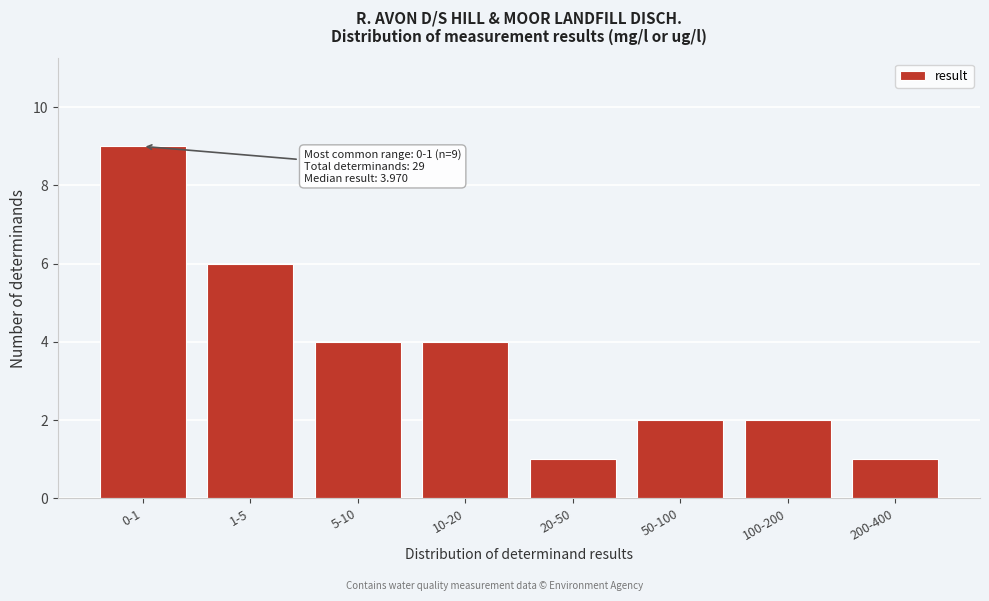

Reading left to right, extract all data points from this chart.

9	6	4	4	1	2	2	1